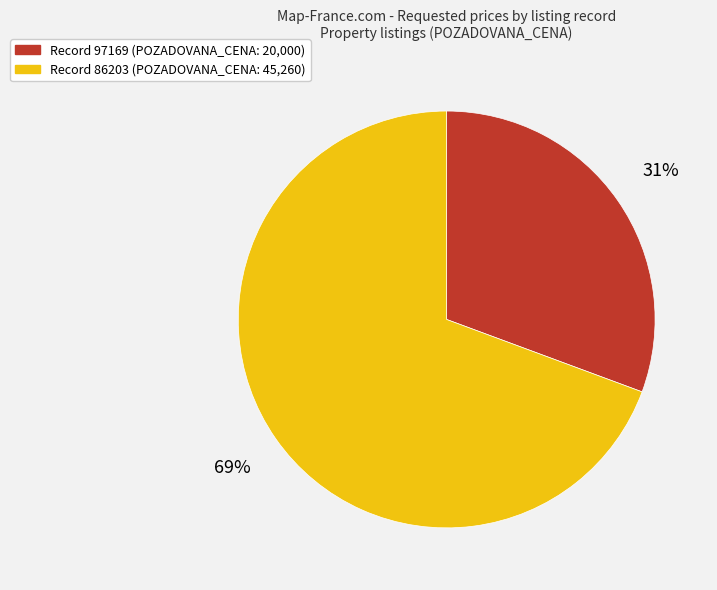

To the nearest percent, what is the average slice percentage?

50%